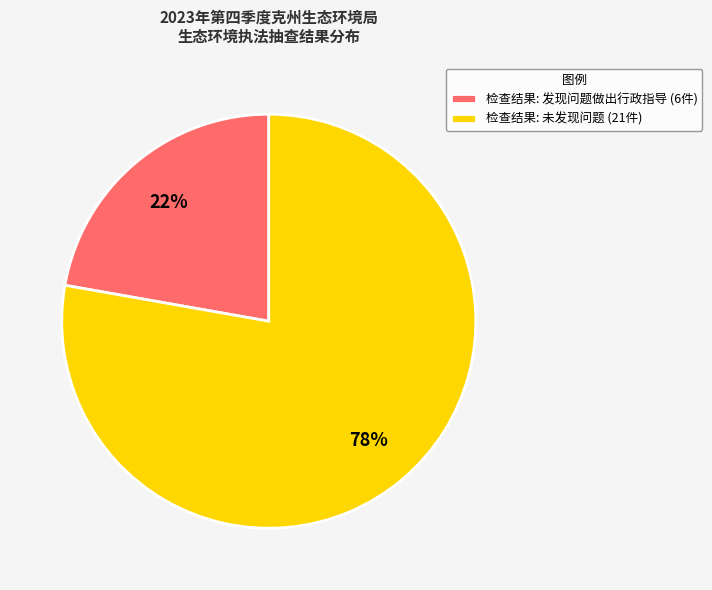

Count the number of slices in the pie.

2